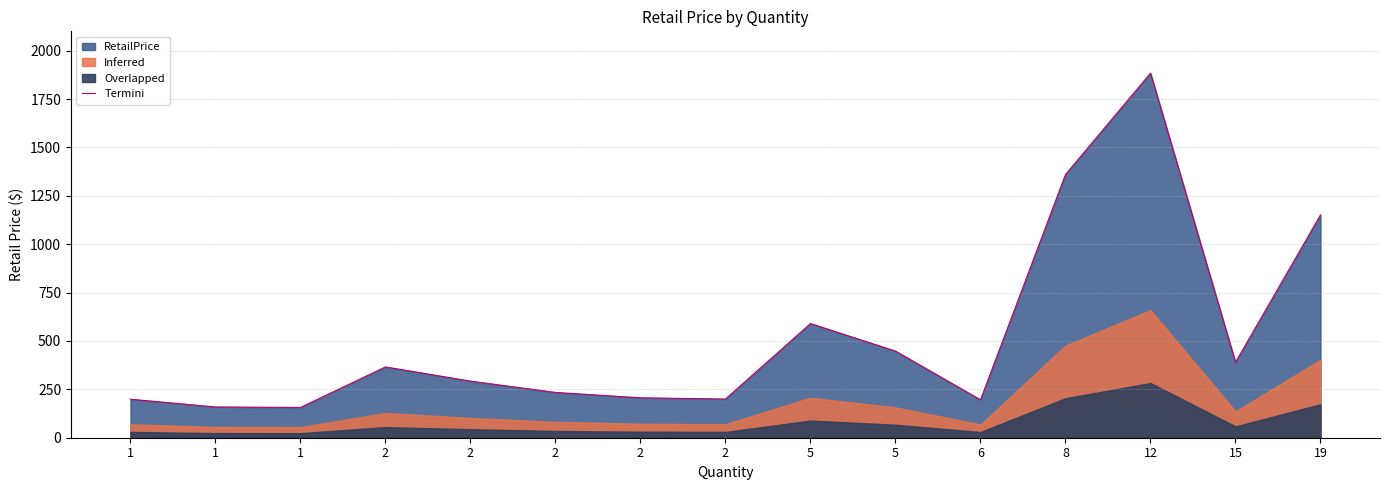

How many lines are shown in the chart?

1